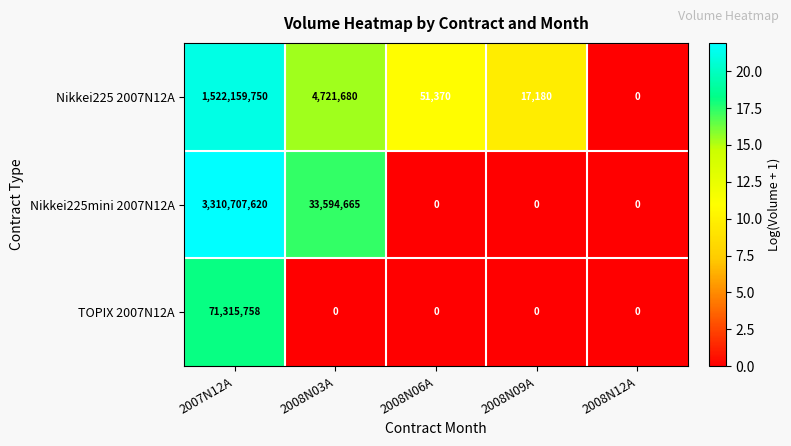

The Nikkei225 2007N12A series shows 1522159750 at 2007N12A. True or false?

True